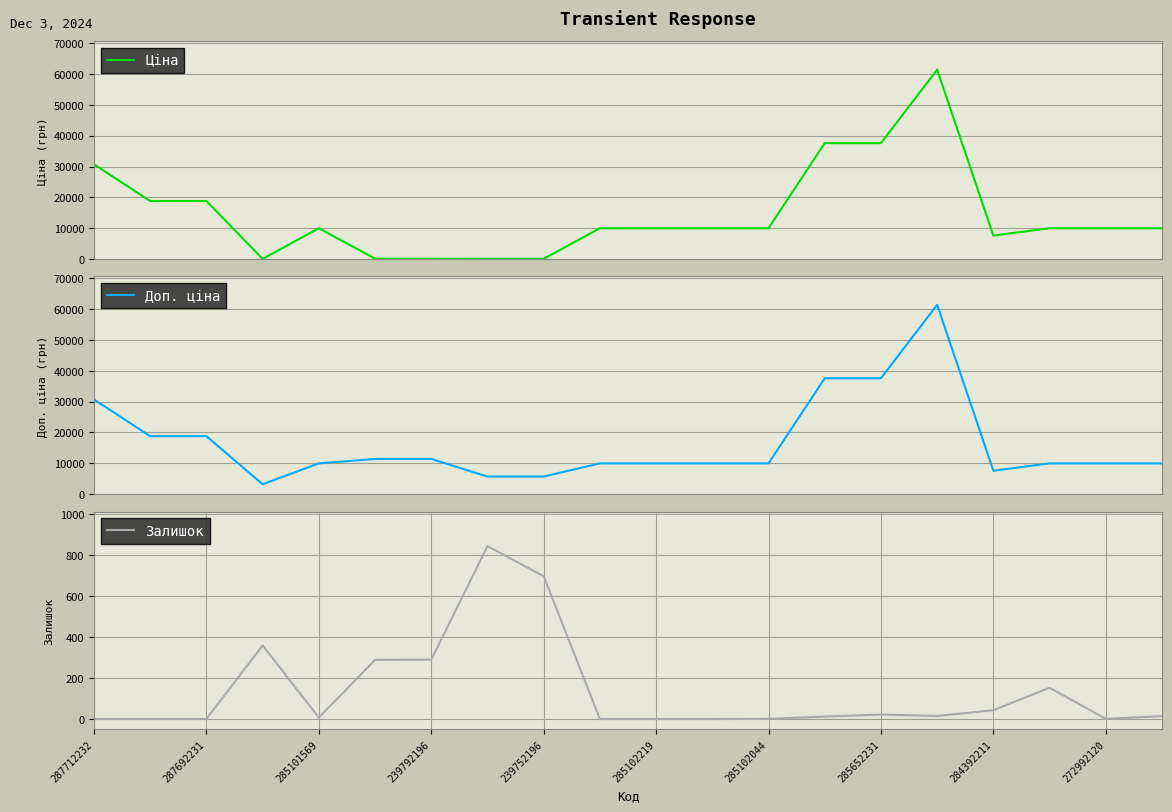

What is the lowest value of the Доп. ціна series?

3205.0